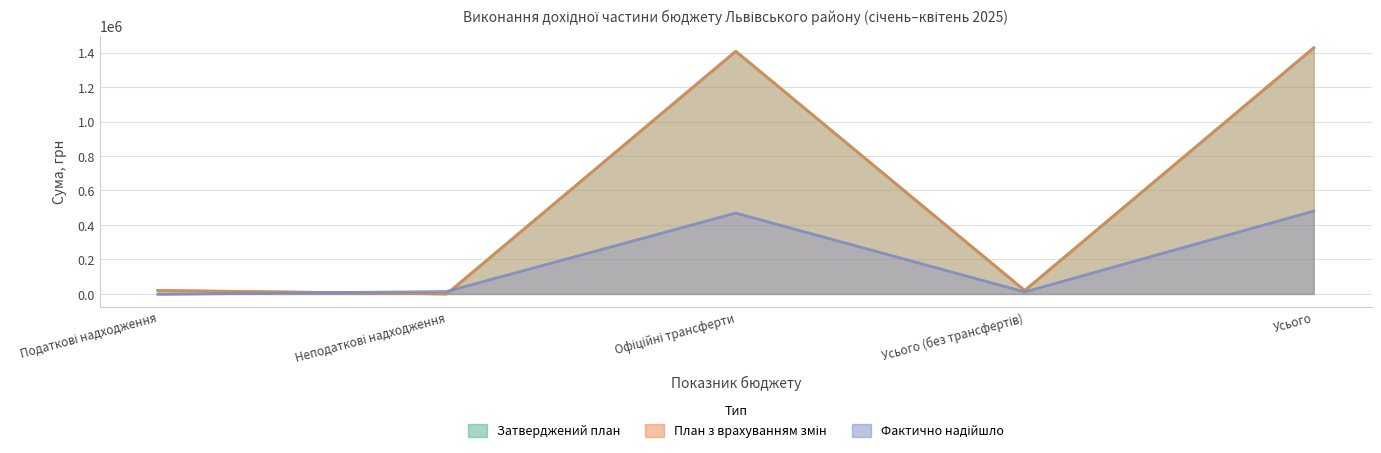

Is the value of План з змінами (col_4) at Усього greater than the value of Затверджений план (col_3) at Усього (без трансфертів)?

Yes